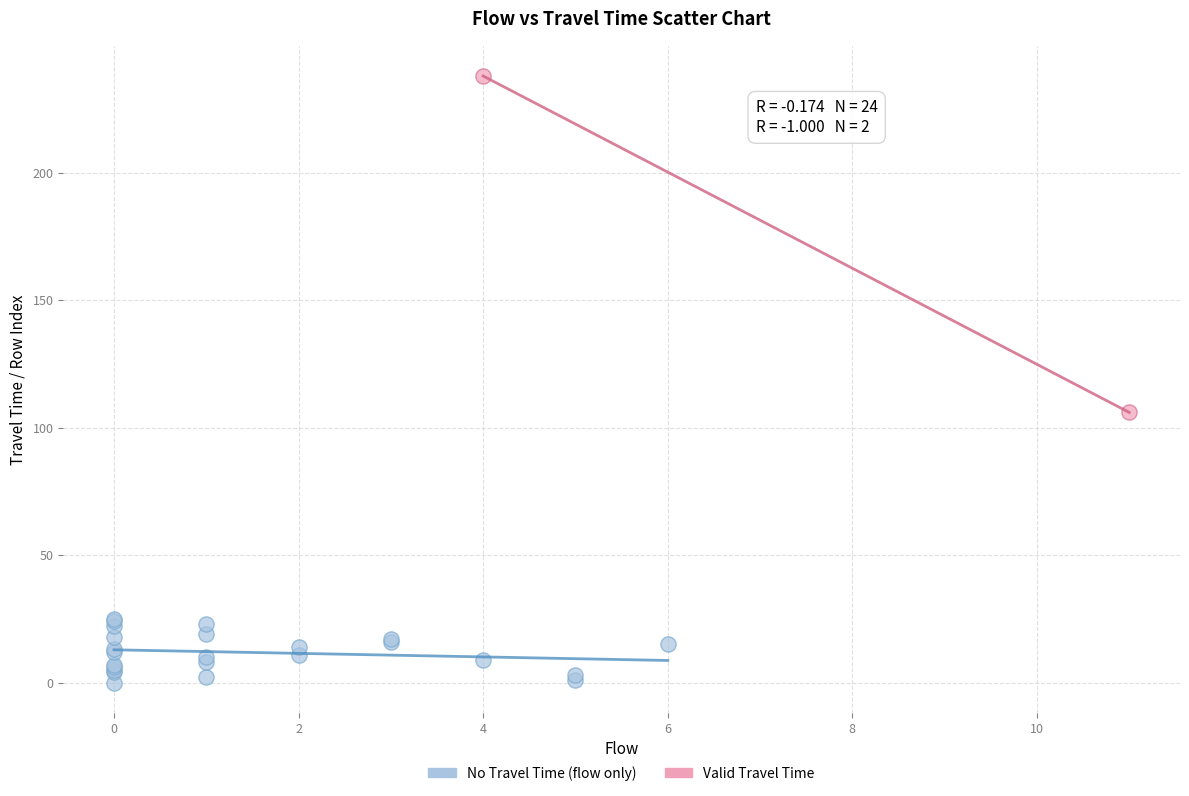

Which series contains the lowest Y value?

No Travel Time (flow only)